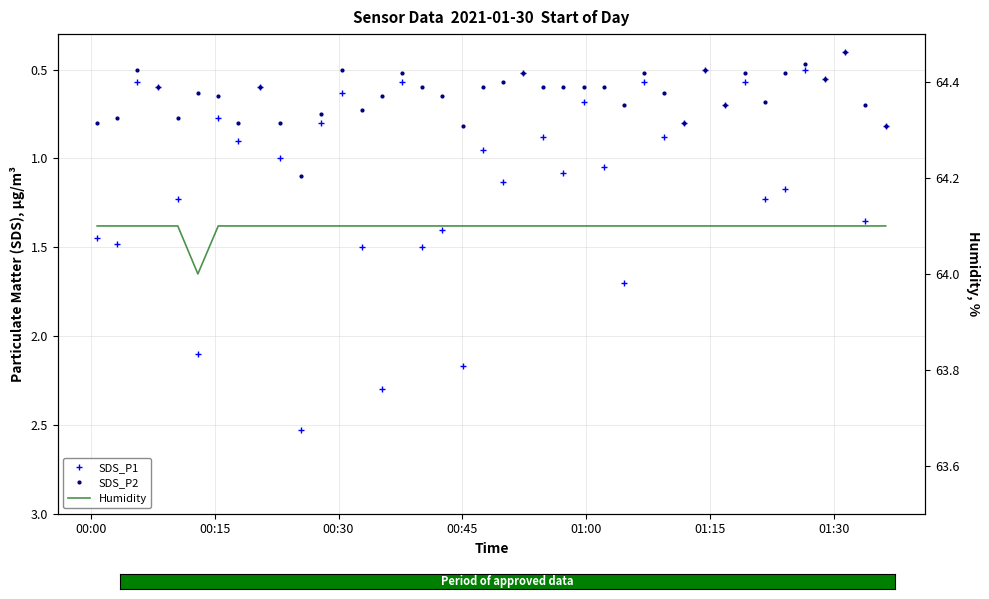

How many lines are shown in the chart?

3